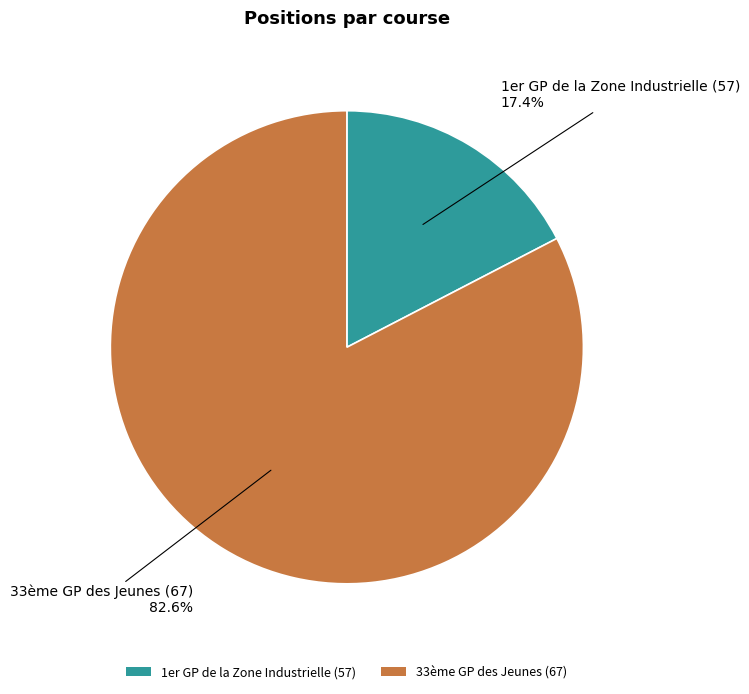

To the nearest percent, what portion does 33ème GP des Jeunes (67) represent?

83%